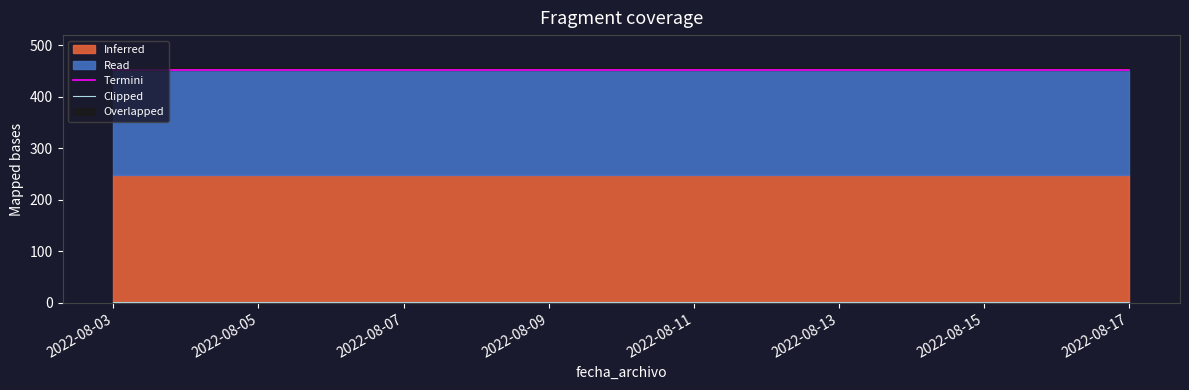

What is the total value across all series at 2022-08-11?

454